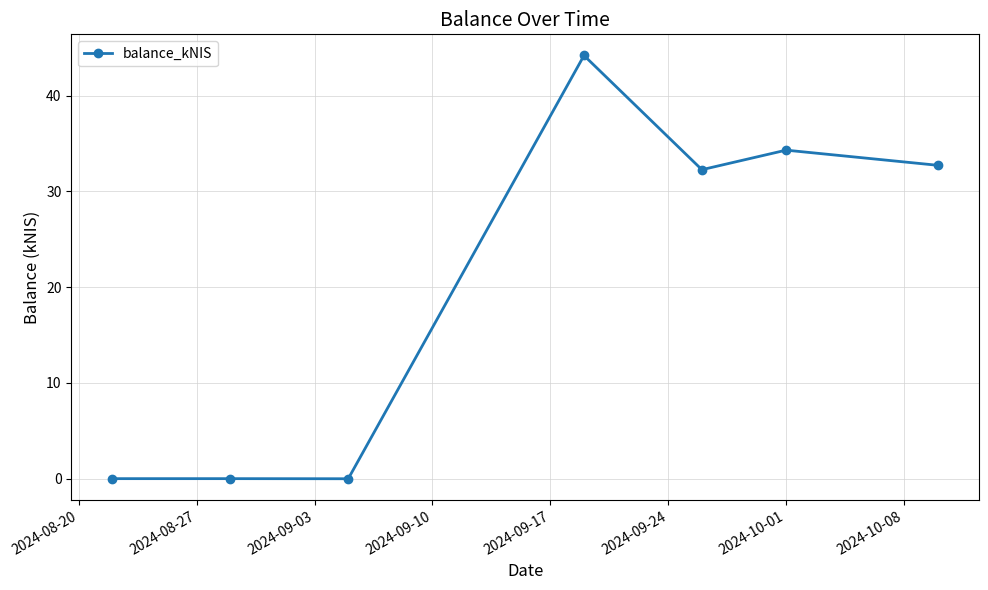

True or false: there are more than 0 points higher than both neighbors.

True